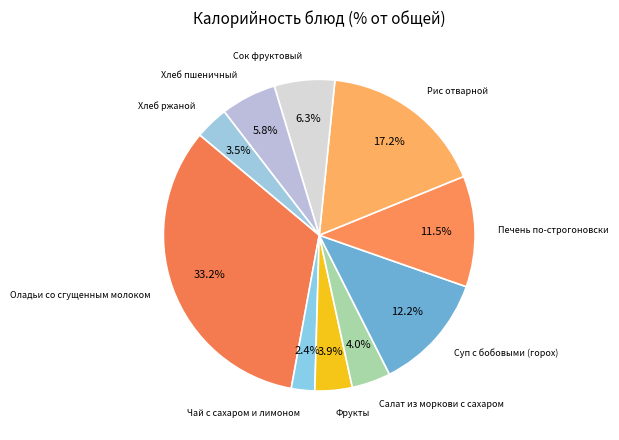

How many segments does this pie chart have?

10